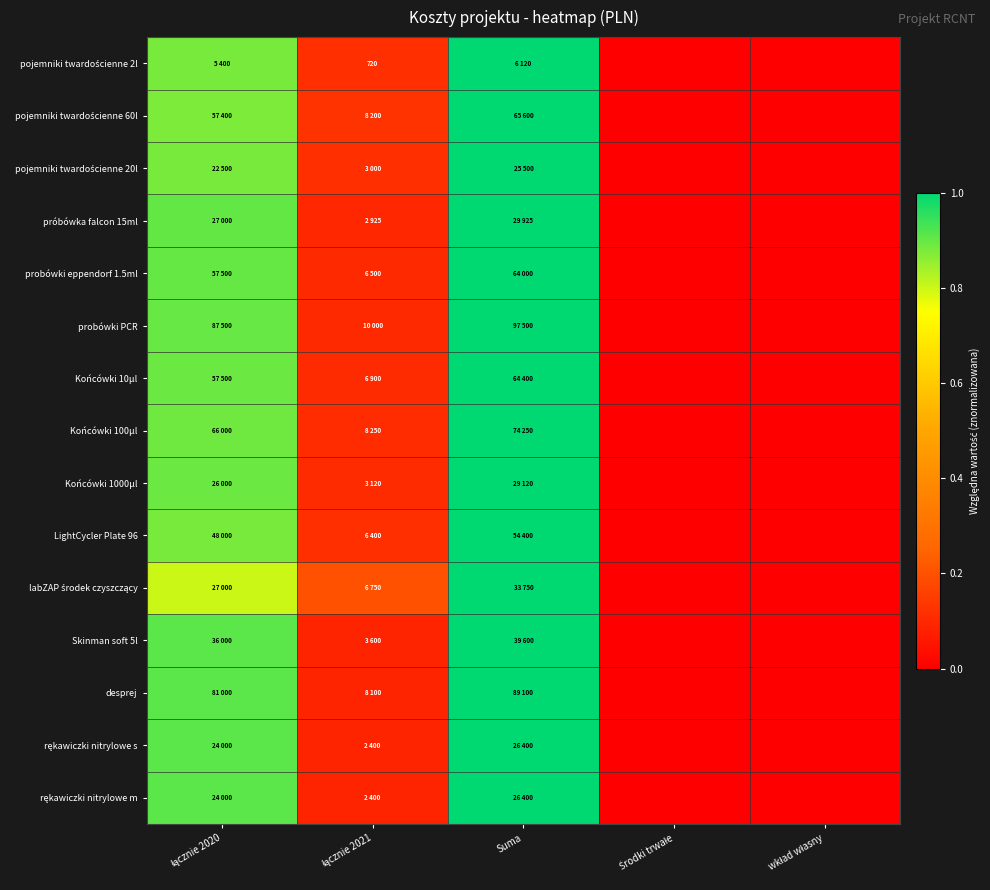

At which label does probówki eppendorf 1.5ml reach its peak?

Suma